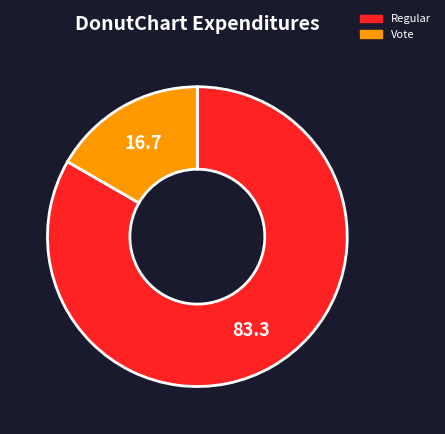

Combined, do Vote and Regular account for over 50%?

Yes